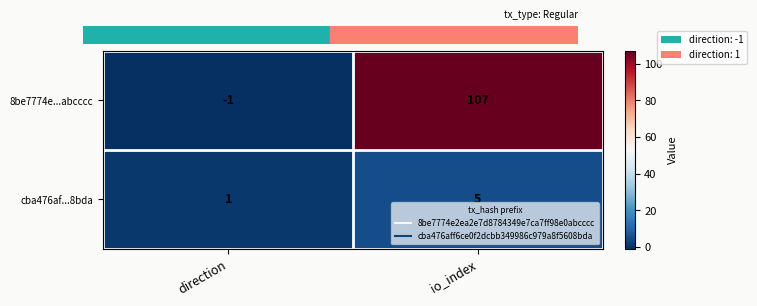

What is the sum of the 8be7774e...abcccc values at io_index and direction?

106